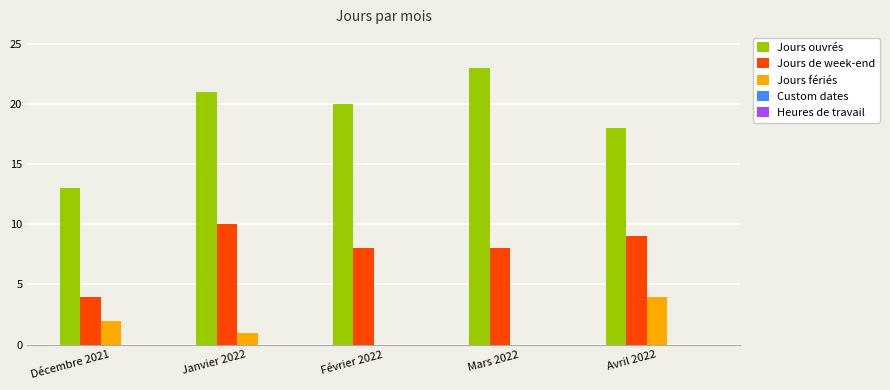

What is the sum of the Jours de week-end values at Mars 2022 and Janvier 2022?

18